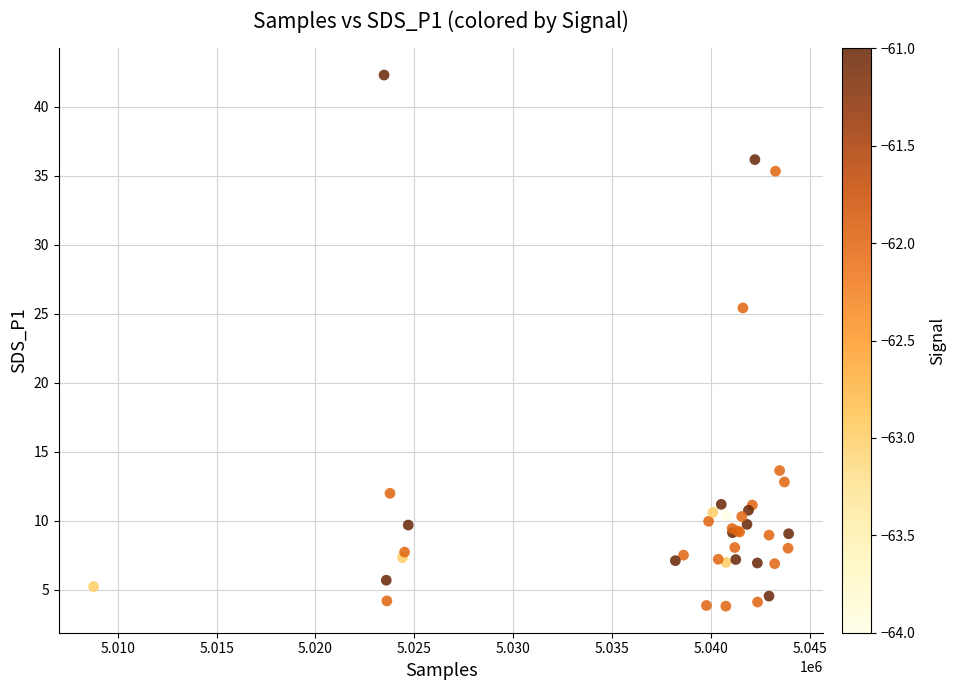

What Y value in the scatter plot is closest to 23?

25.4